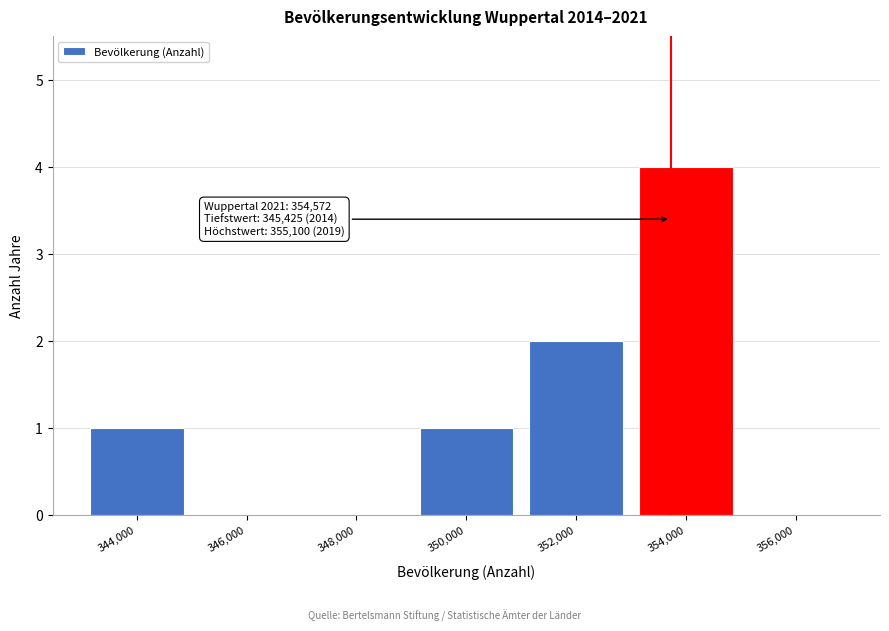

Reading left to right, transcribe all the data shown in this chart.

344,000=1	346,000=0	348,000=0	350,000=1	352,000=2	354,000=4	356,000=0